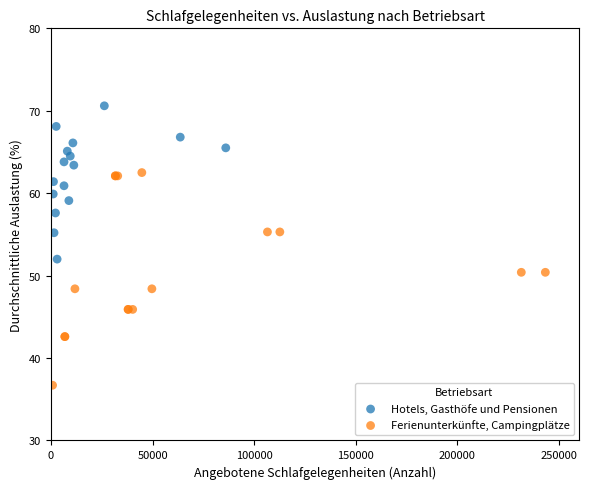

Which series reaches the minimum Y coordinate?

Ferienunterkünfte, Campingplätze